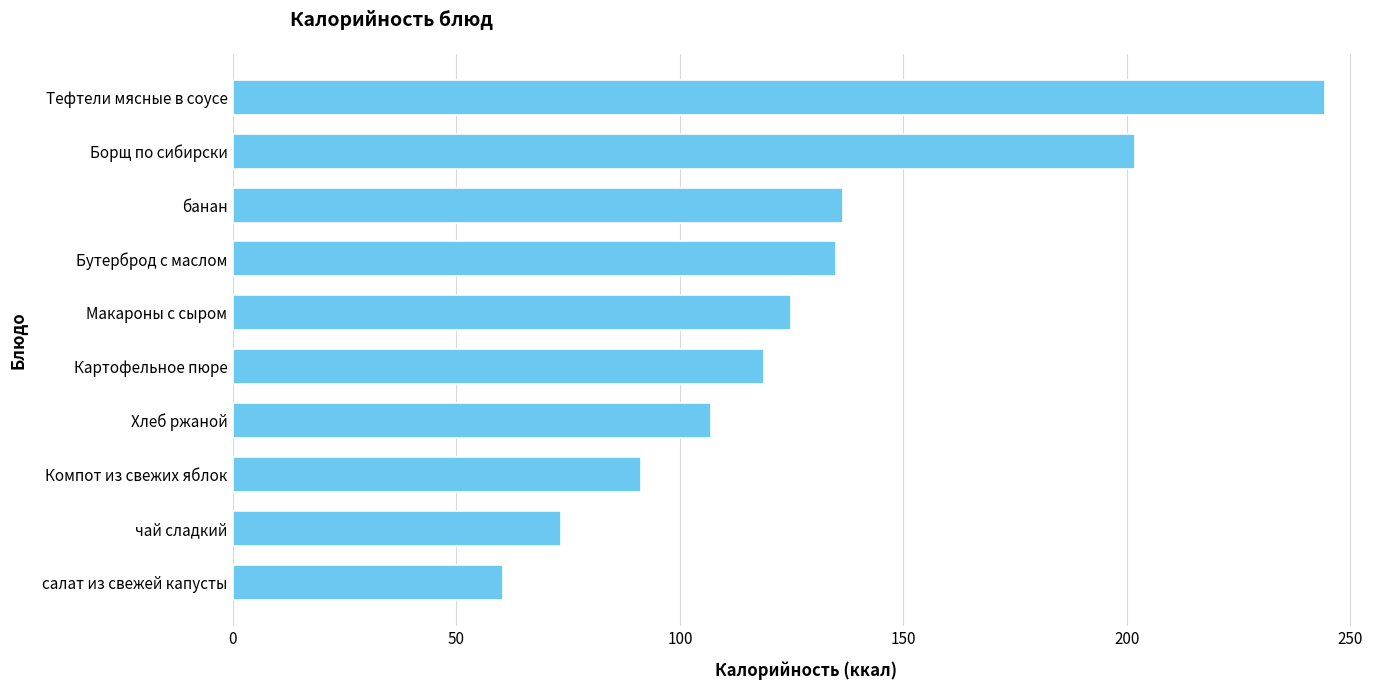

True or false: the data shows 135.0 at Бутерброд с маслом.

True